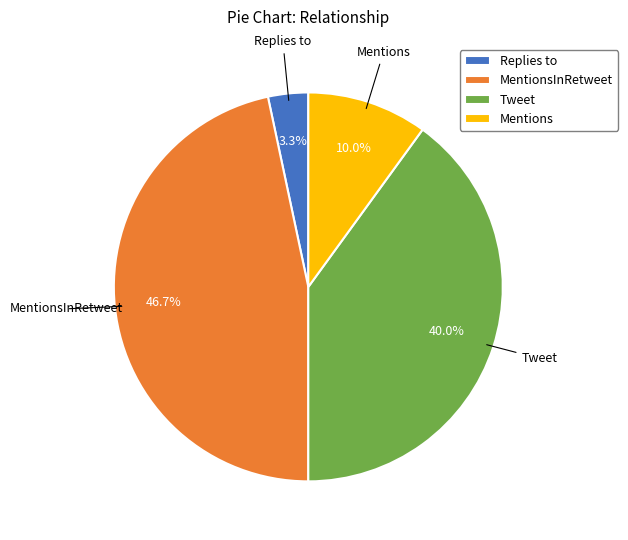

True or false: Tweet accounts for 29% of the total.

False